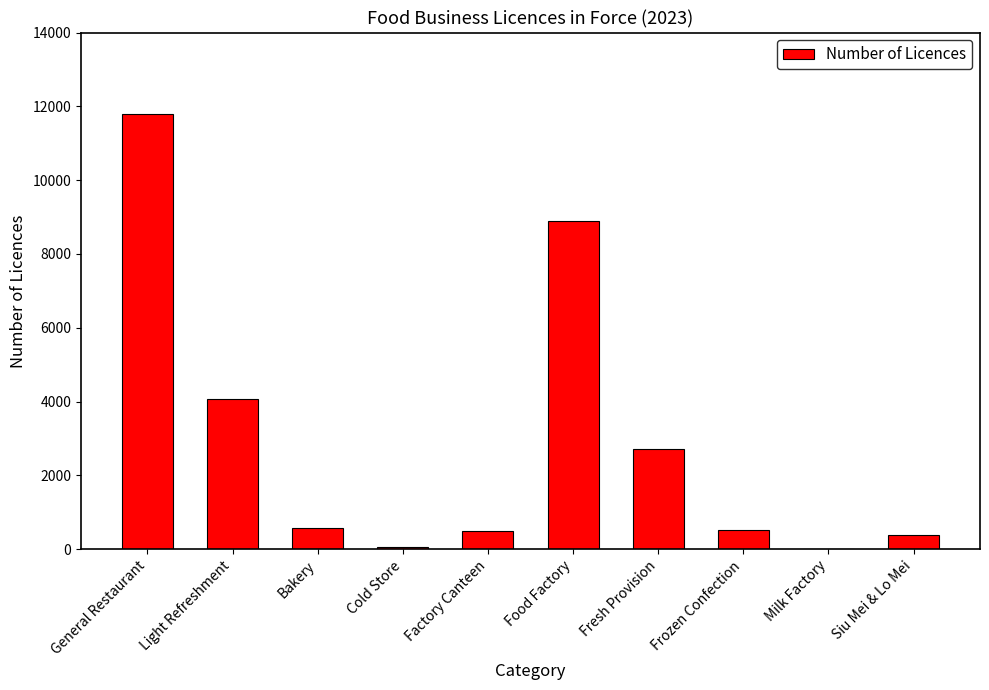

What is the greatest value displayed?

11799